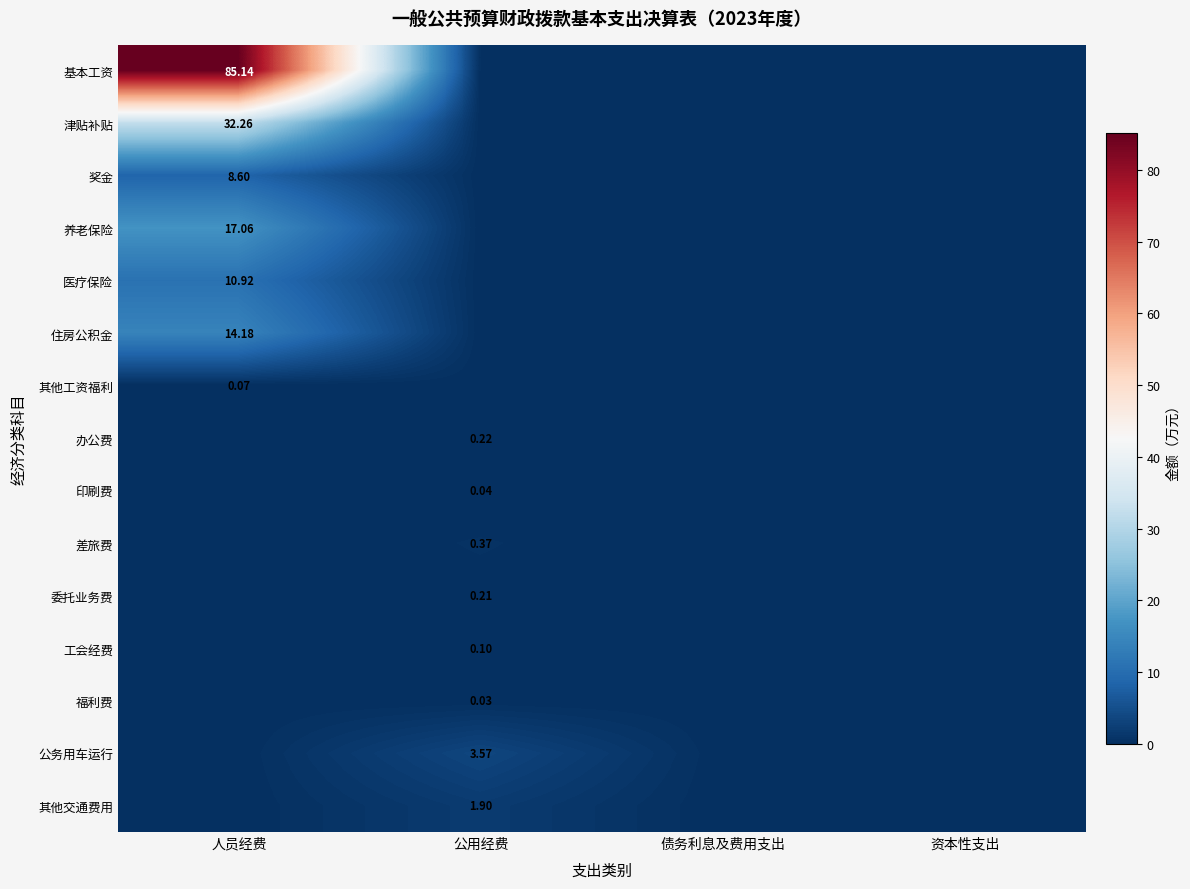

What is the maximum value for 办公费?

0.2